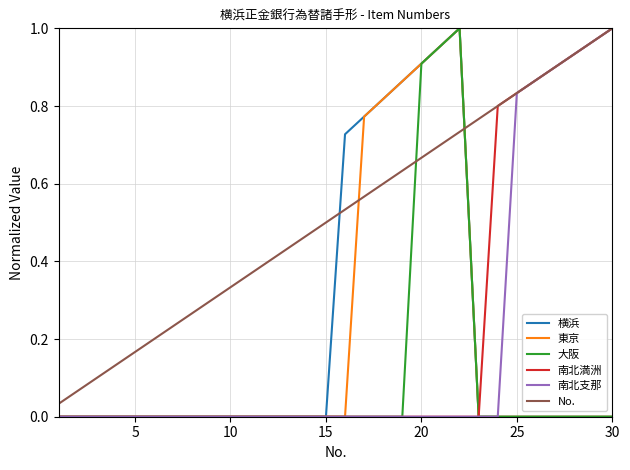

True or false: No. and 南北支那 cross at least once.

False